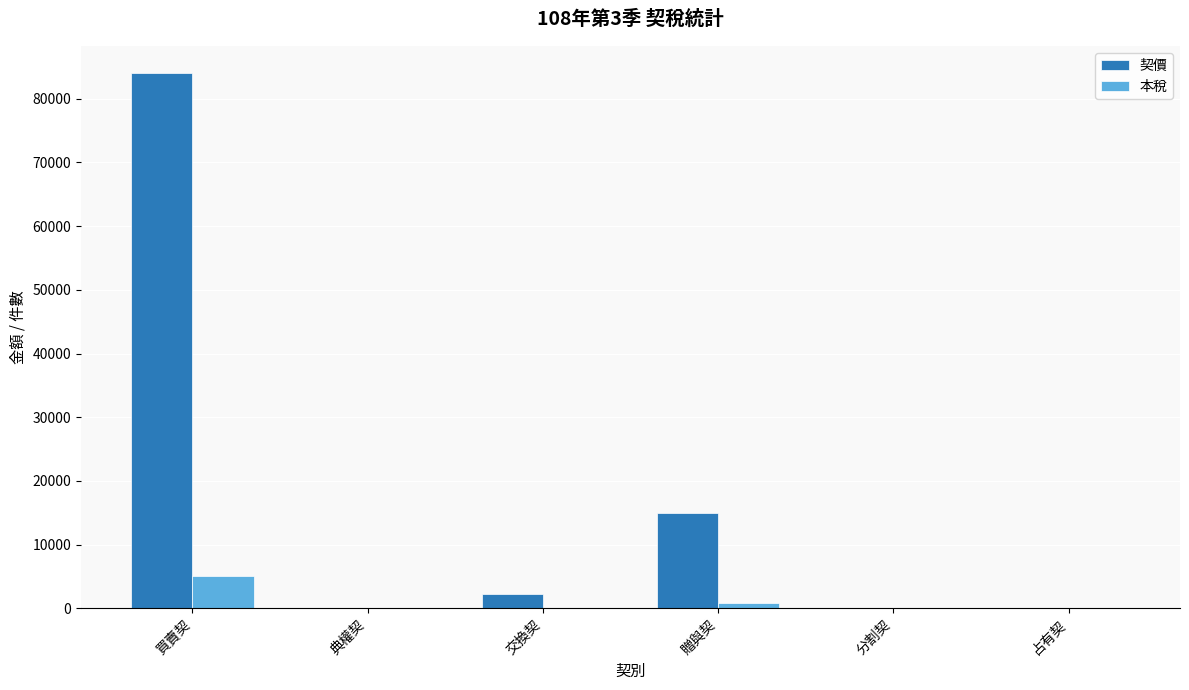

At which label is 本稅 closest to 2522?

贈與契